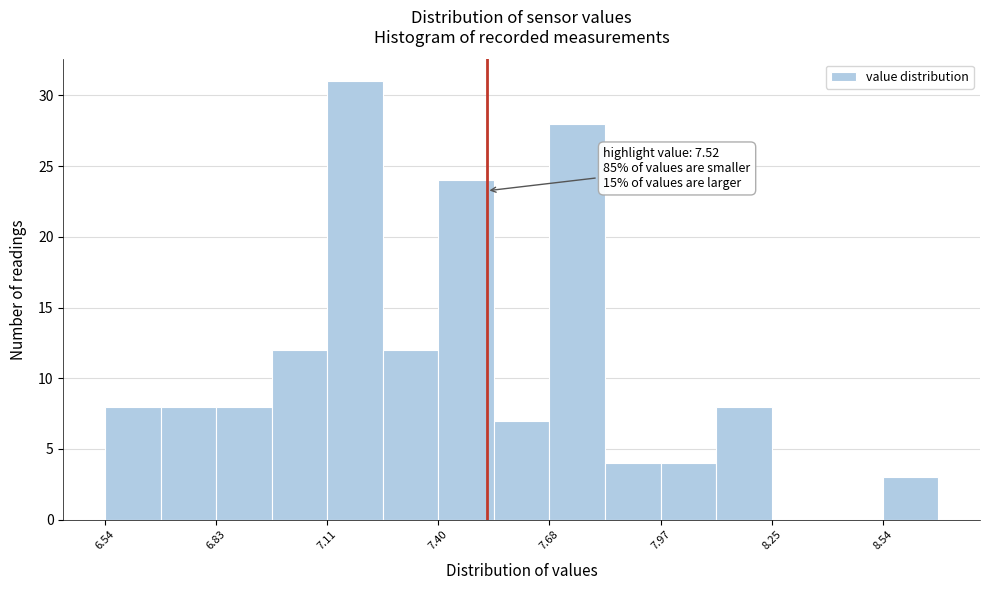

Around what value on the x-axis is the tallest bar? Give the approximate position of its centre, as read against the axis.

7.20